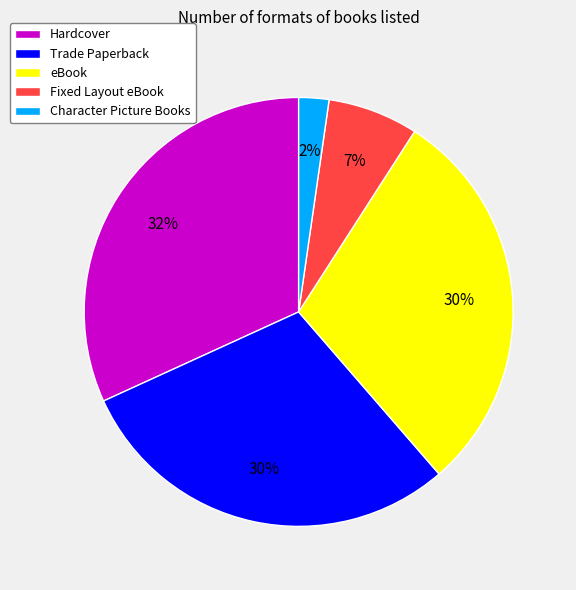

Is it true that Trade Paperback is 24% of the pie?

False